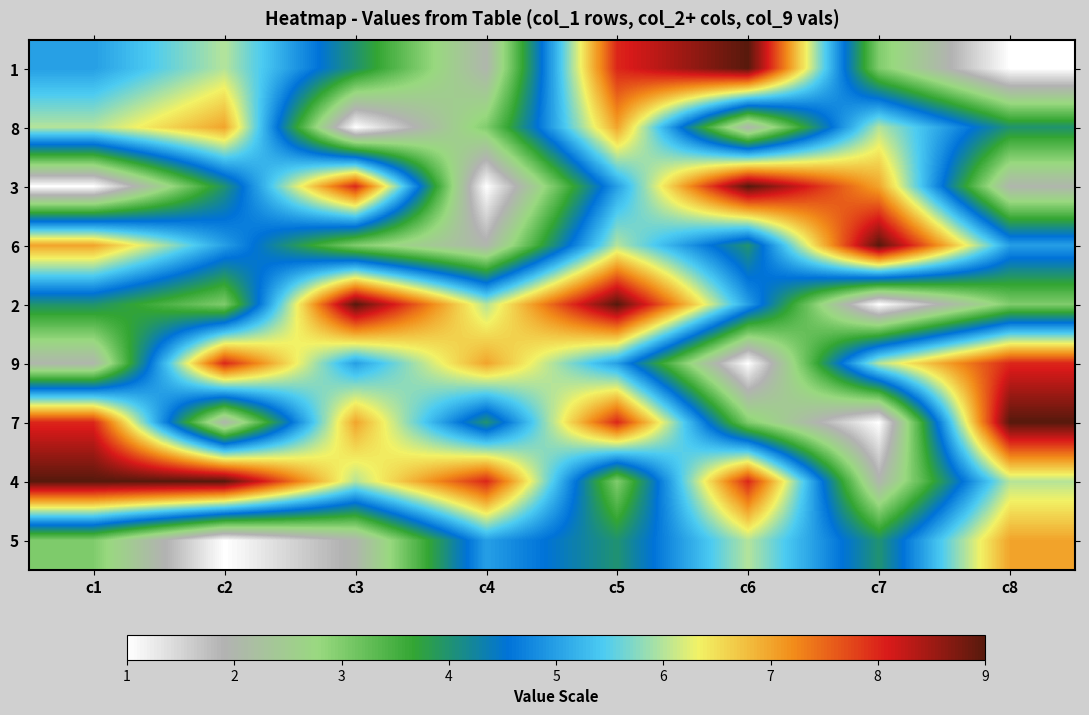

At c3, list the series in order from smallest to largest.

8, 5, 6, 1, 9, 4, 7, 3, 2